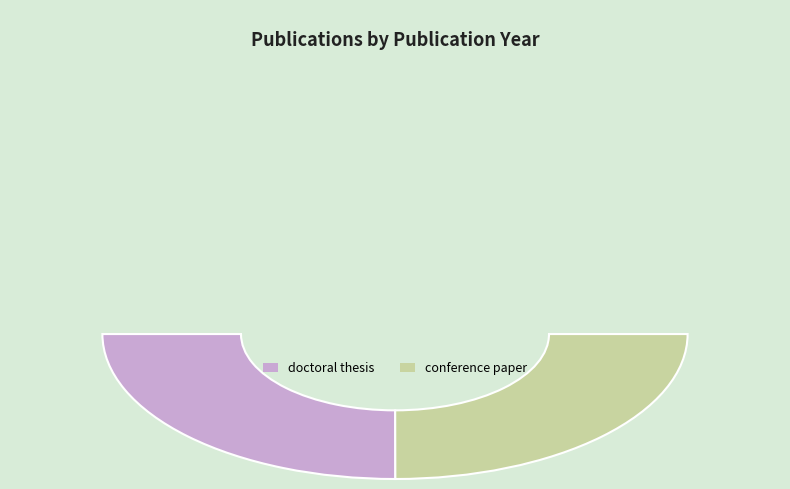

The doctoral thesis slice represents 50% of the pie. True or false?

True